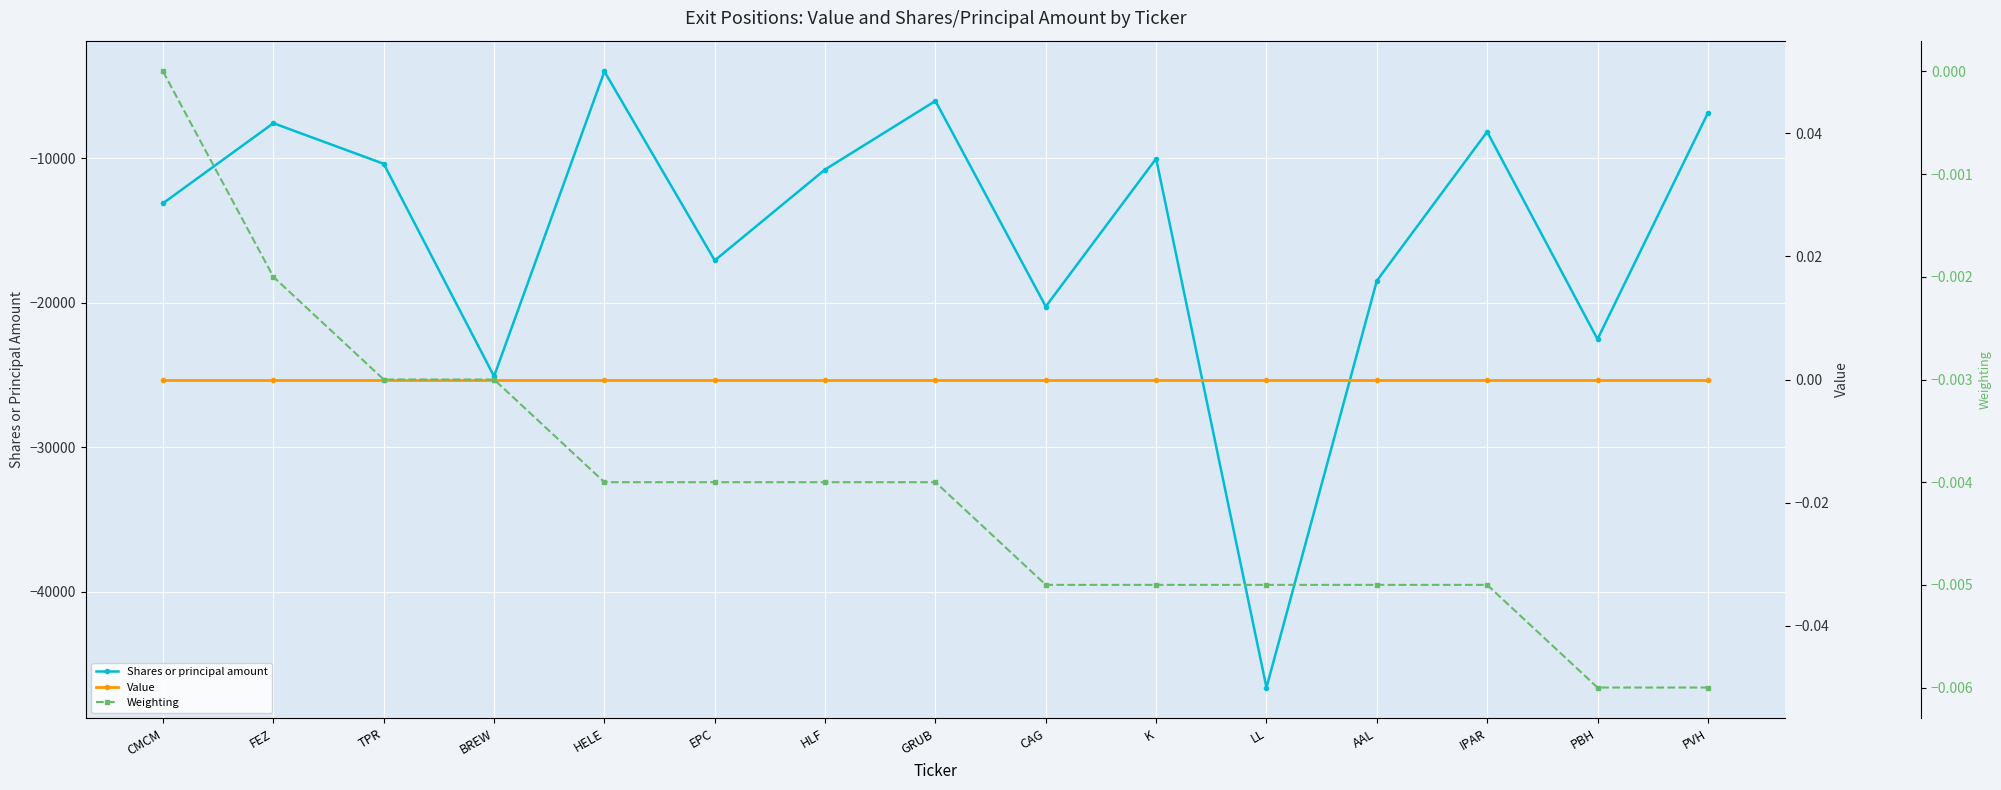

What is the total value across all series at LL?

-46632.0